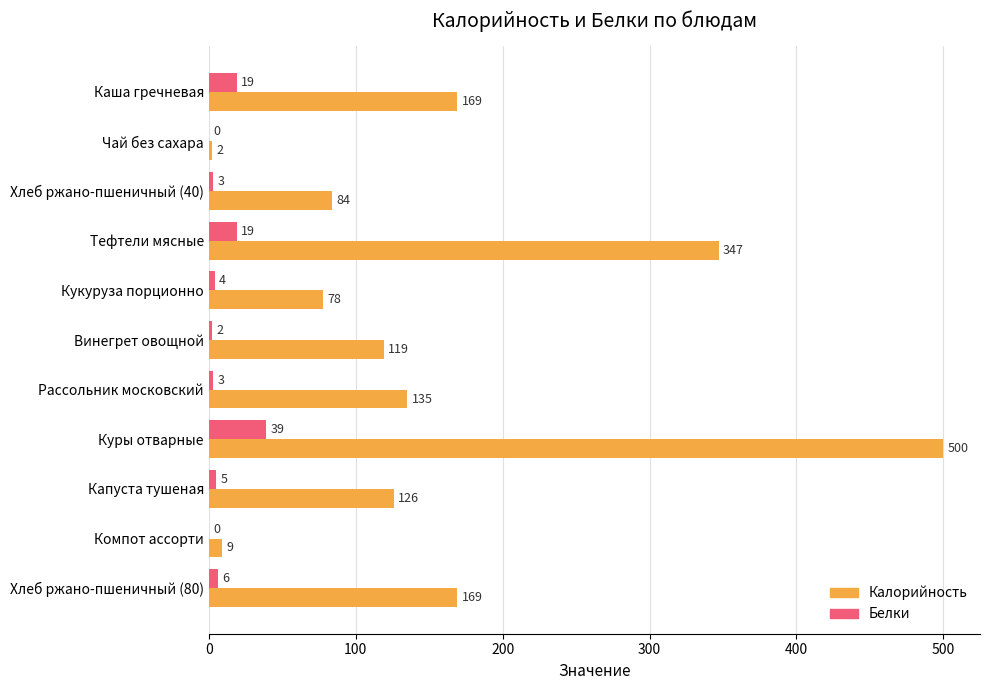

What value does the Калорийность series have at Куры отварные, to the nearest 10?

500